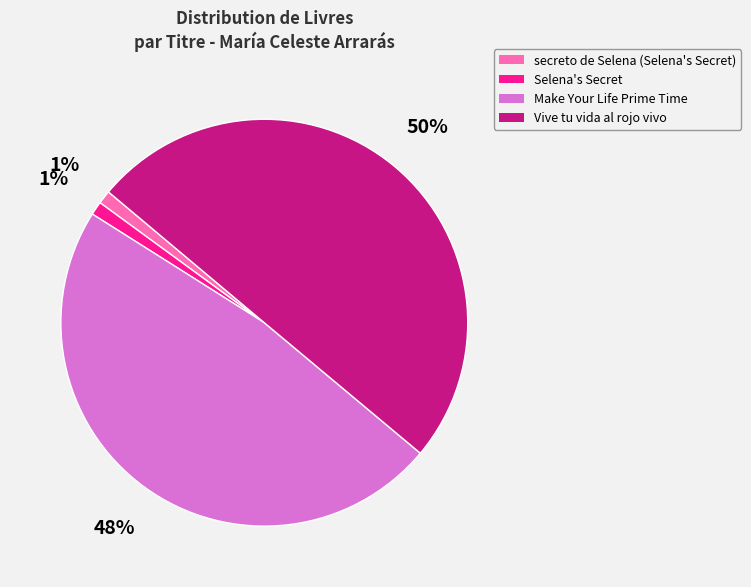

To the nearest percent, what is the combined percentage of Make Your Life Prime Time and Selena's Secret?

49%